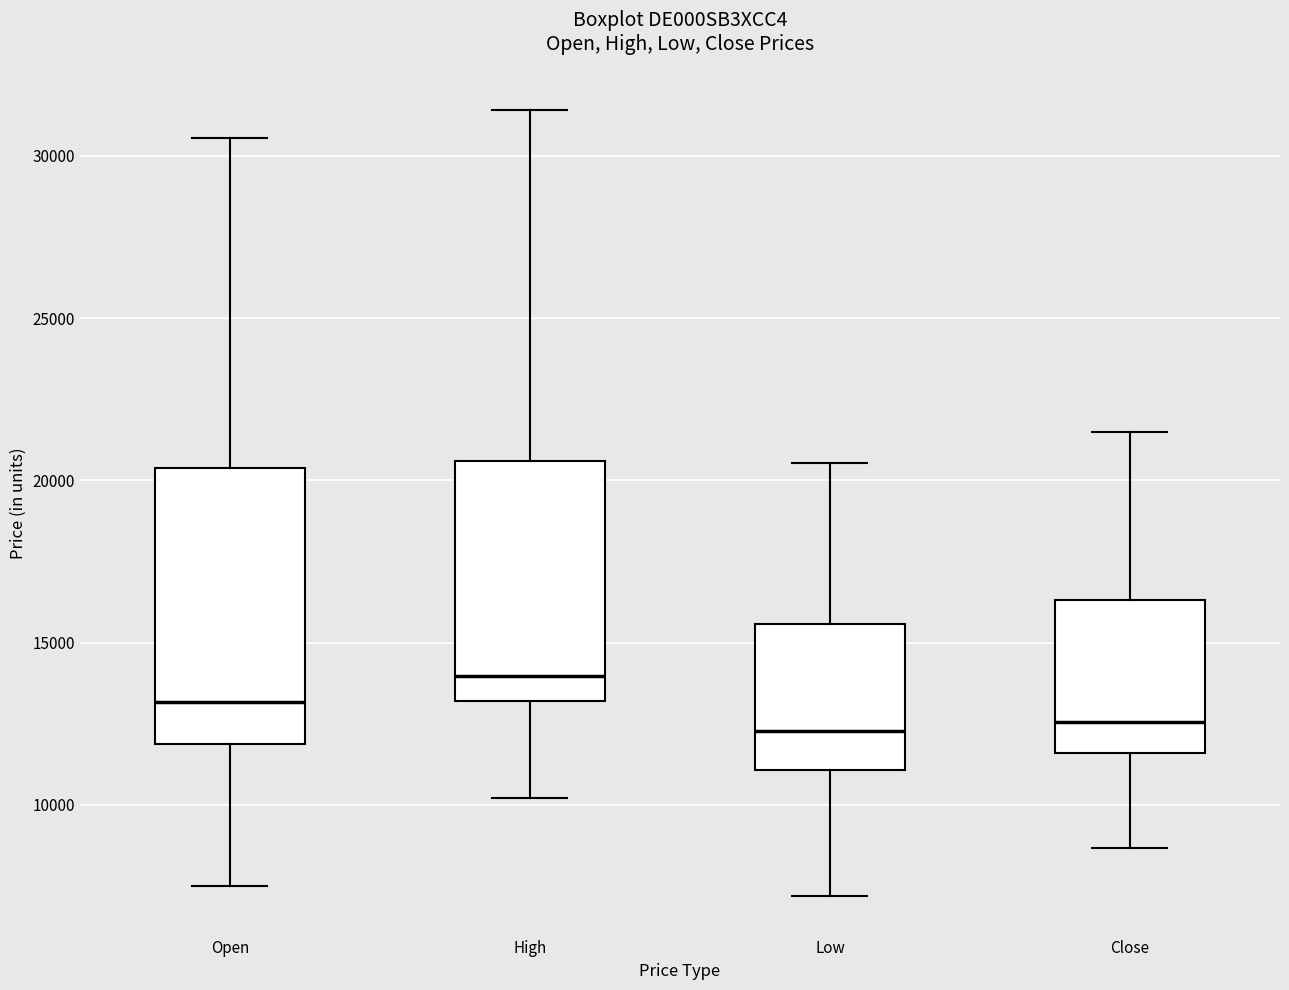

Reading left to right, transcribe this box plot: for each box, give where its median line is, the range the box spans, and where its two whiskers end, as read against the y-axis. The values are not printed on the chart, so give them approximately, as read against the axis.

Open: median 13000, box 12000 to 20500, whiskers 7500 to 30500
High: median 14000, box 13000 to 20500, whiskers 10000 to 31500
Low: median 12500, box 11000 to 15500, whiskers 7000 to 20500
Close: median 12500, box 11500 to 16500, whiskers 8500 to 21500